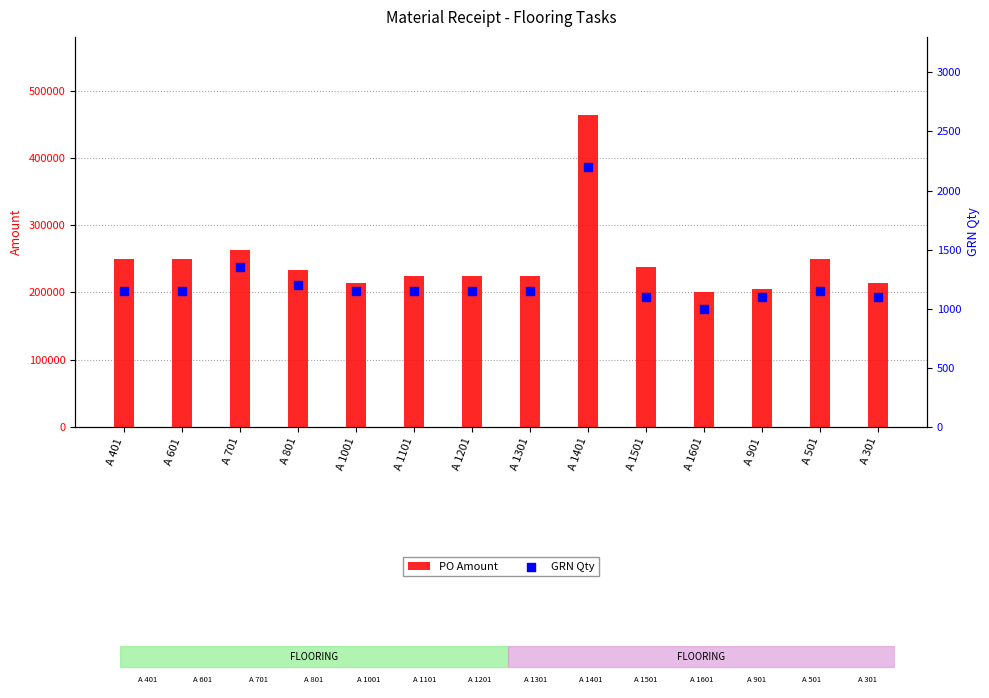

What is the total value across all series at A 1001?

215556